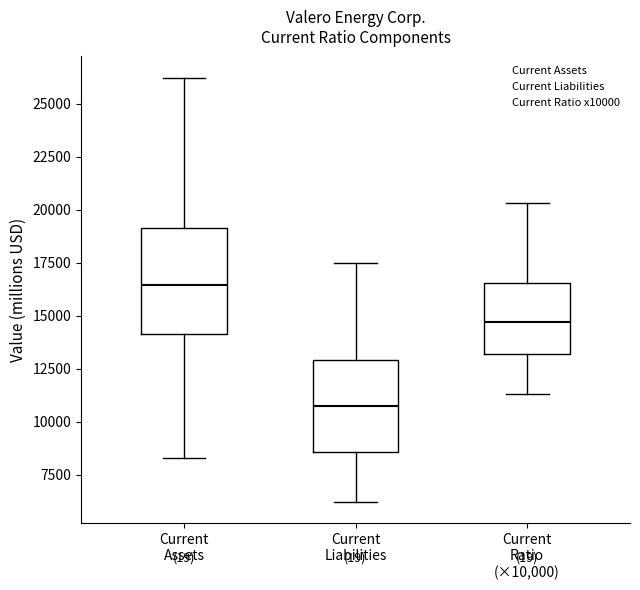

Reading left to right, read every box against the y-axis: the position of its median line, the range the box covers, and the ends of its whiskers. The values are not printed on the chart, so give them approximately, as read against the axis.

Current Assets: median 16500, box 14000 to 19000, whiskers 8500 to 26000
Current Liabilities: median 10500, box 8500 to 13000, whiskers 6000 to 17500
Current Ratio (×10,000): median 14500, box 13000 to 16500, whiskers 11500 to 20500